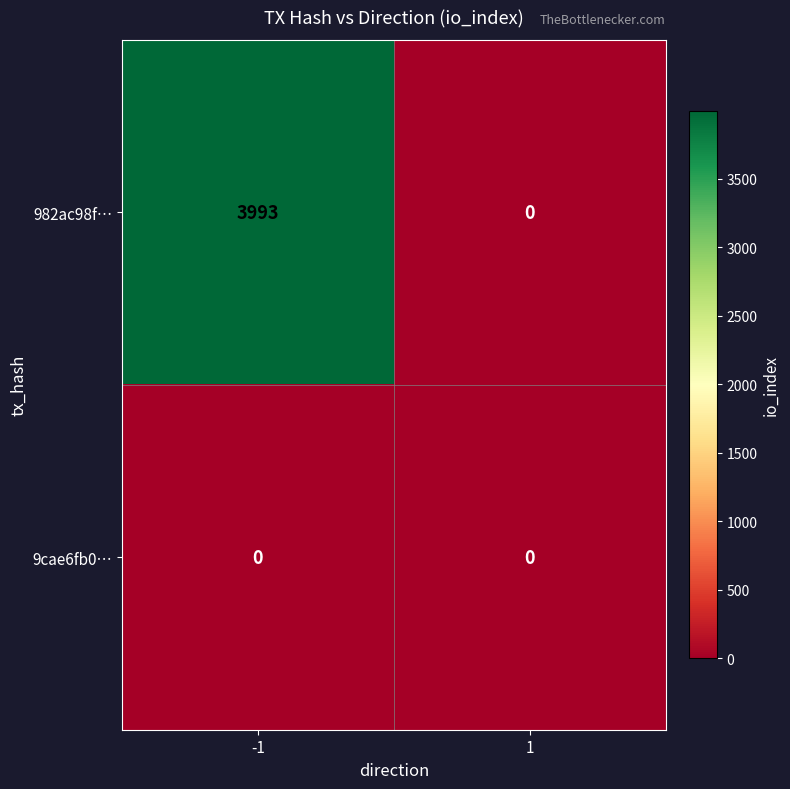

What is the difference between the maximum and minimum values in the 982ac98f… series?

3993